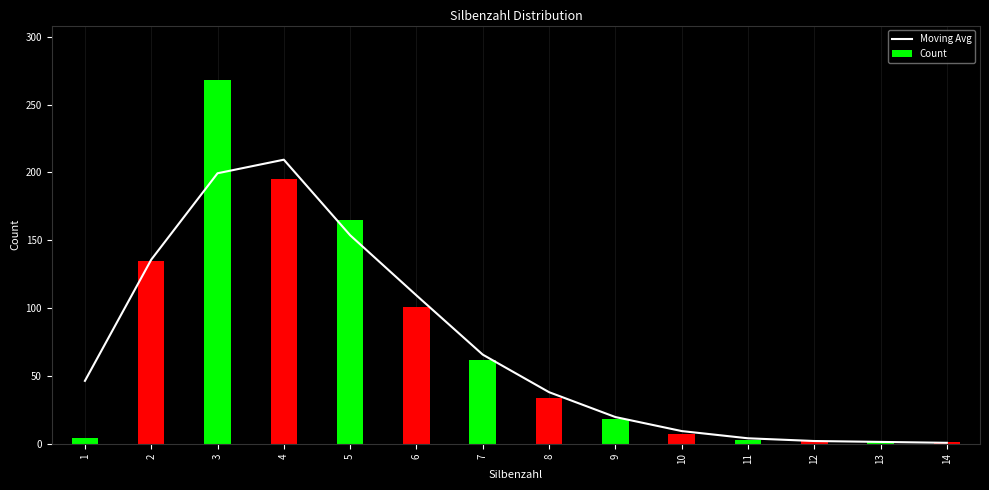

Reading right to left, extract all data points from this chart.

Moving Avg: 14=0.7	13=1.3	12=2.0	11=4.0	10=9.3	9=19.7	8=38.0	7=65.7	6=109.3	5=153.7	4=209.3	3=199.3	2=135.7	1=46.3
Count: 14=1.0	13=1.0	12=2.0	11=3.0	10=7.0	9=18.0	8=34.0	7=62.0	6=101.0	5=165.0	4=195.0	3=268.0	2=135.0	1=4.0